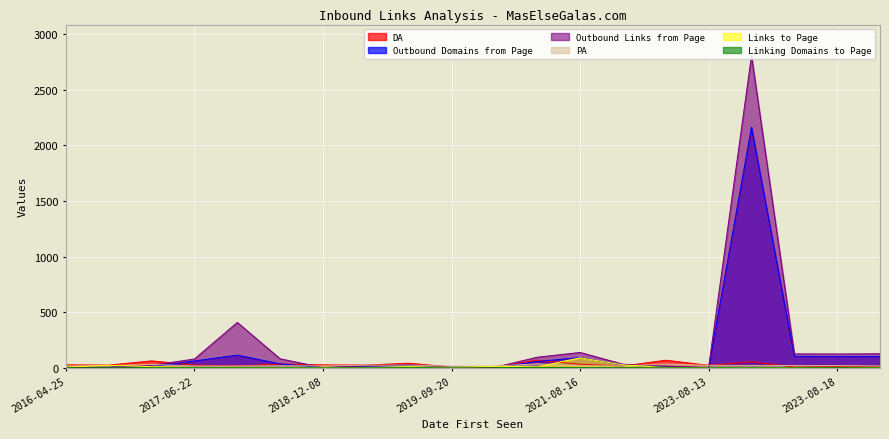

What is the sum of all PA values?

413